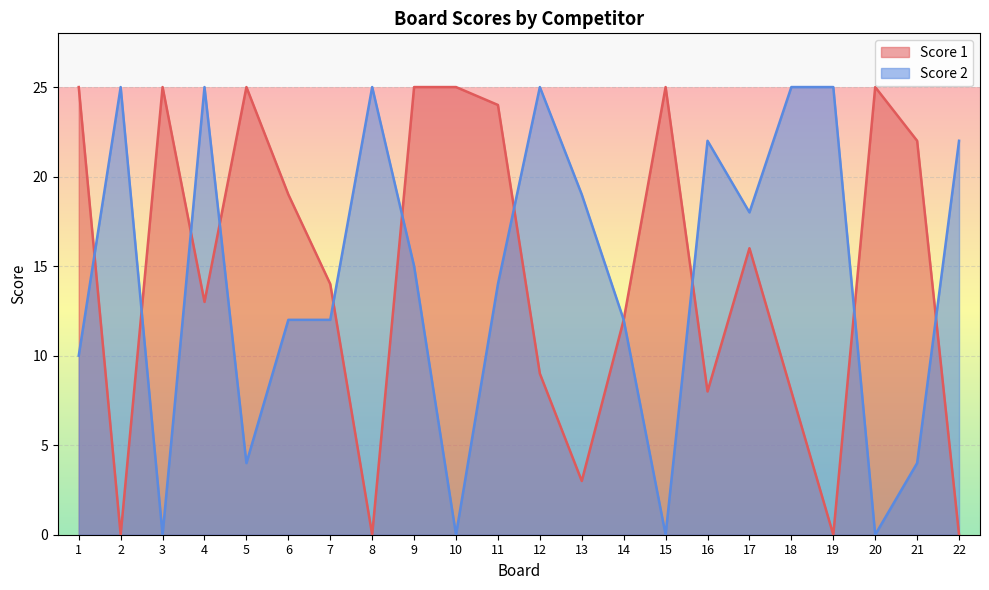

True or false: Score 1 has a value of 4 at 6.

False